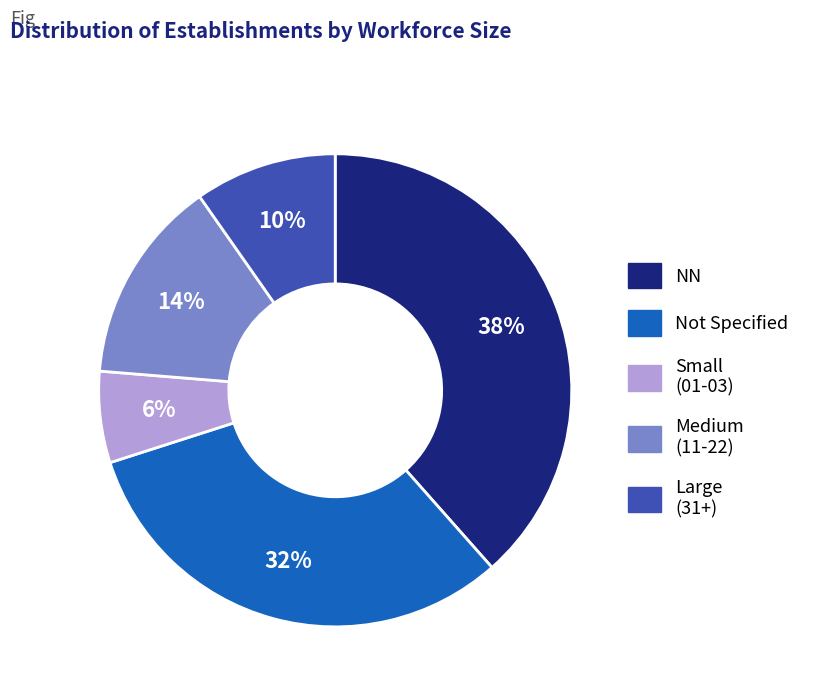

To the nearest percent, what is the difference between the largest and smallest slice percentages?

32%